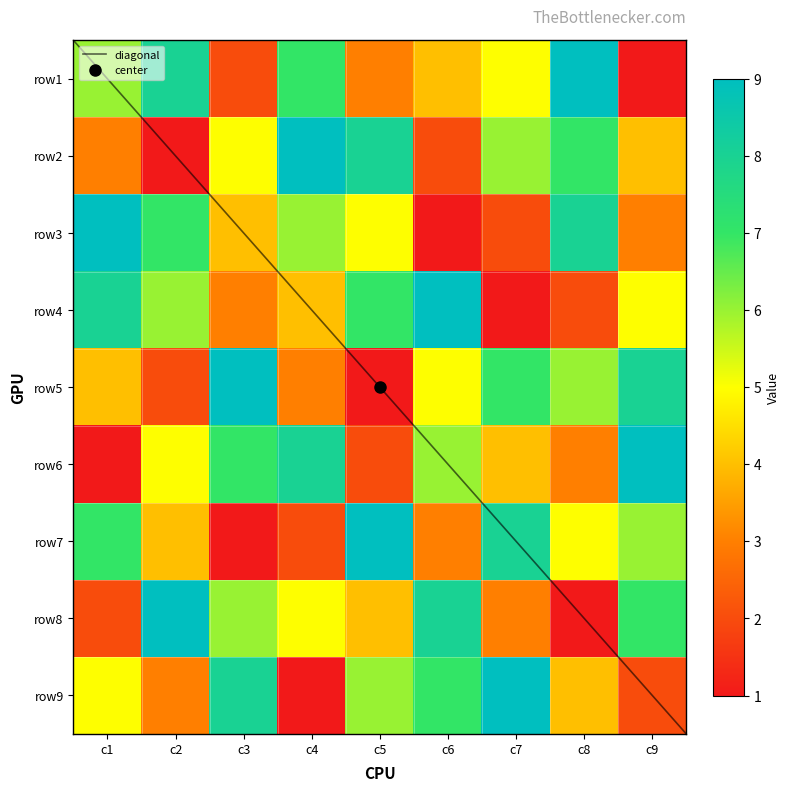

The row5 series shows 7 at c7. True or false?

True